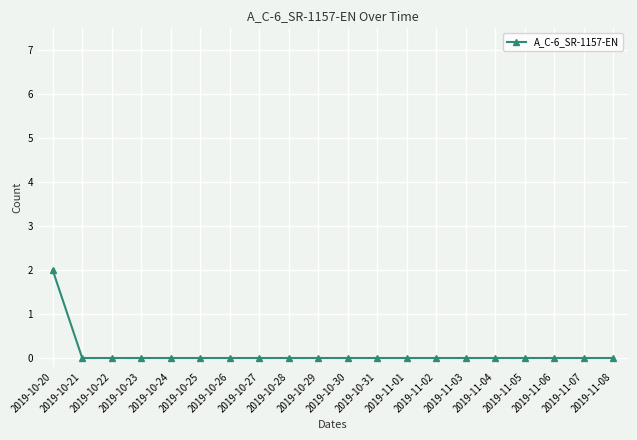

Reading left to right, transcribe all the data shown in this chart.

2	0	0	0	0	0	0	0	0	0	0	0	0	0	0	0	0	0	0	0